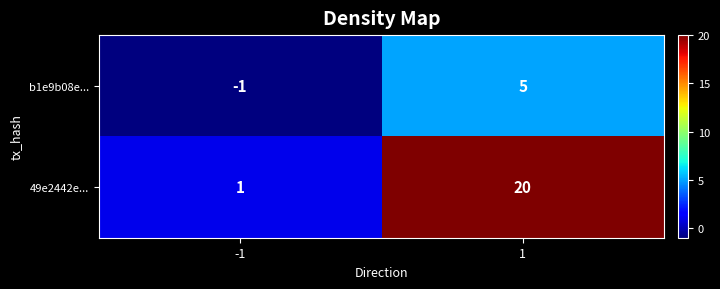

Which series has the largest total across all categories?

49e2442e...